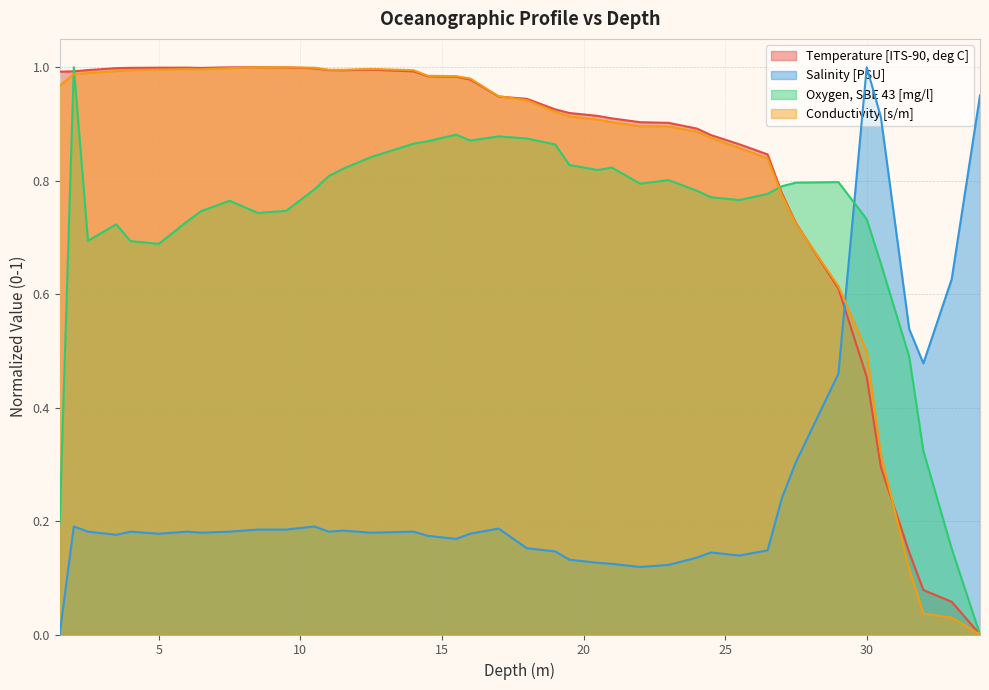

At how many categories does at least one series exceed 0?

40